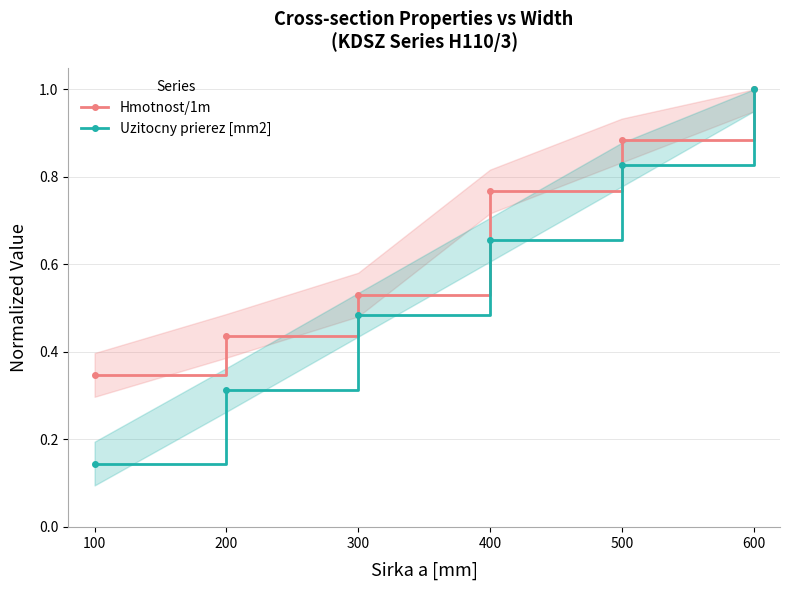

What is the total value across all series at 400?

1.4